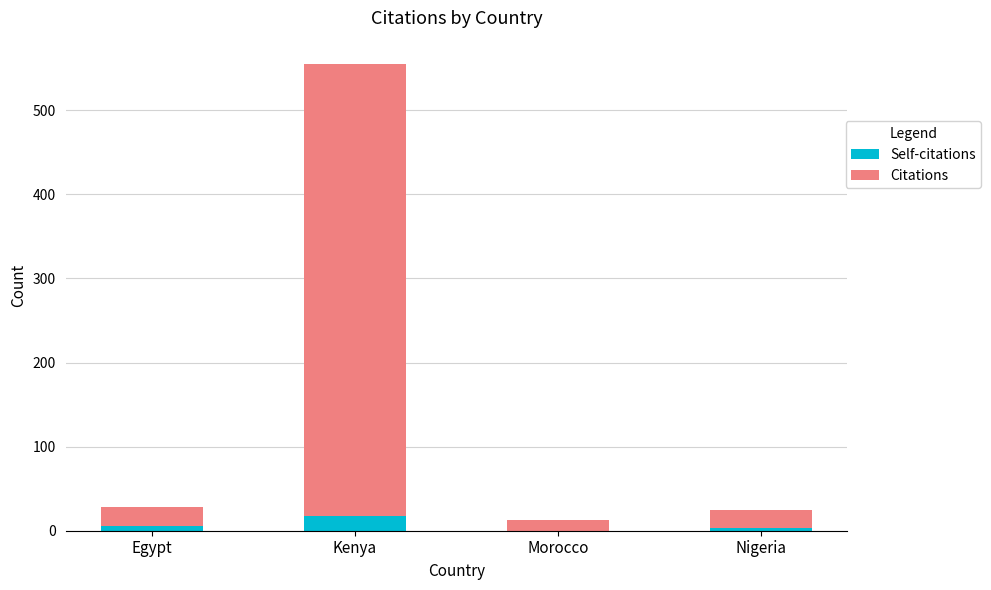

Are the bars grouped side by side (vs. stacked)?

No